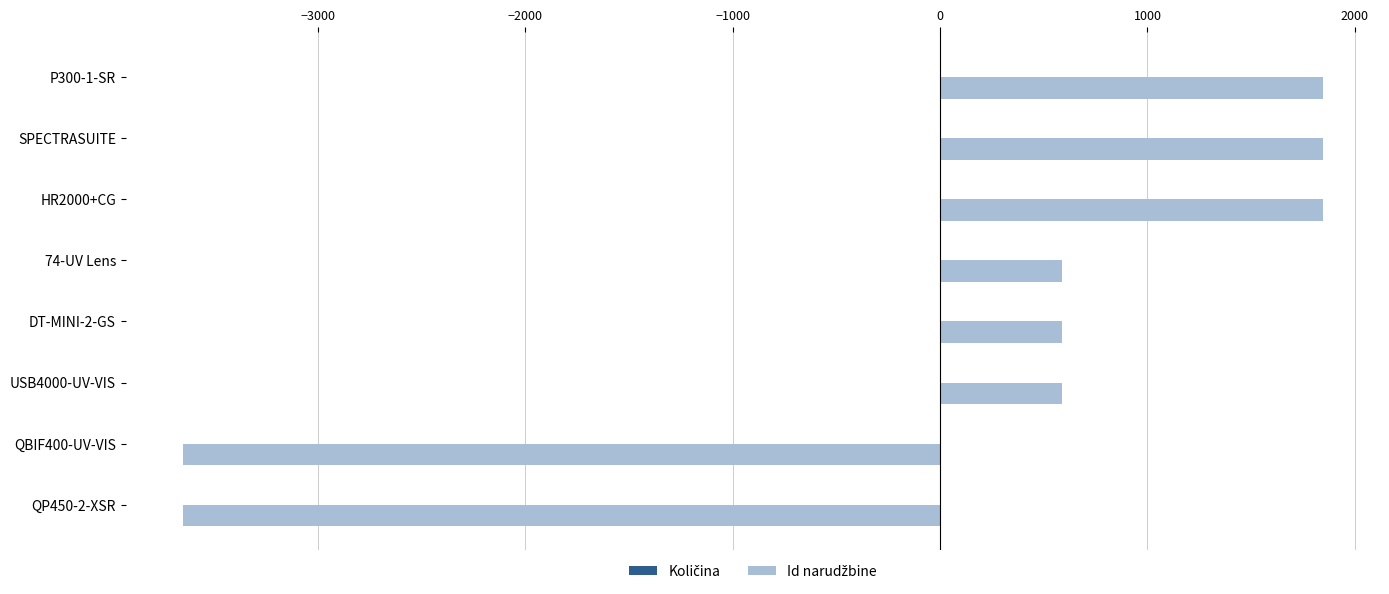

What is the maximum value shown in the chart?

1846.5